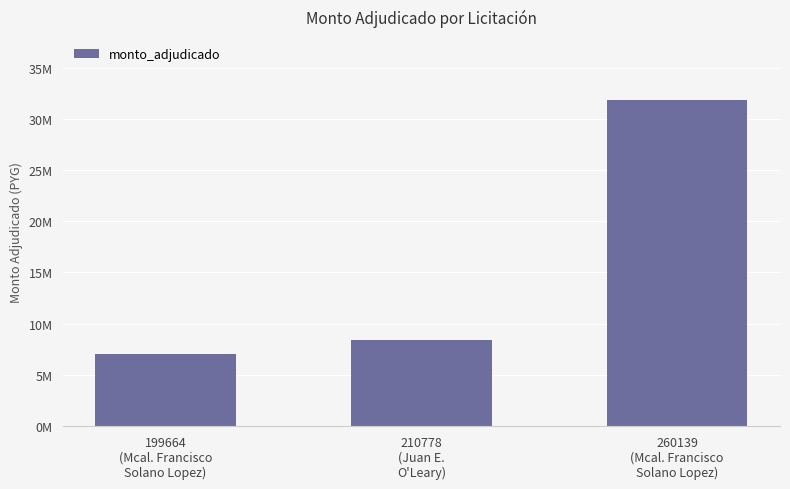

What is the label of the 2nd bar from the right?

210778
(Juan E.
O'Leary)